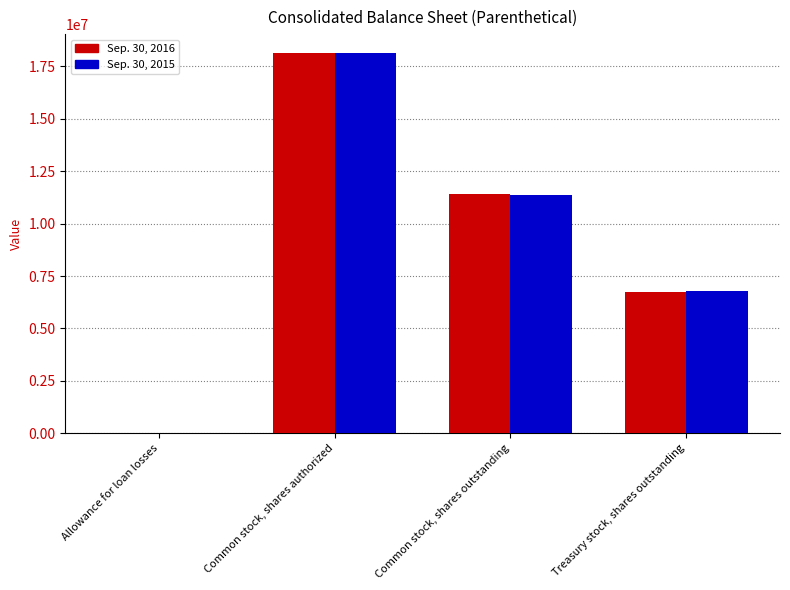

At which category is the sum across all series the highest?

Common stock, shares authorized